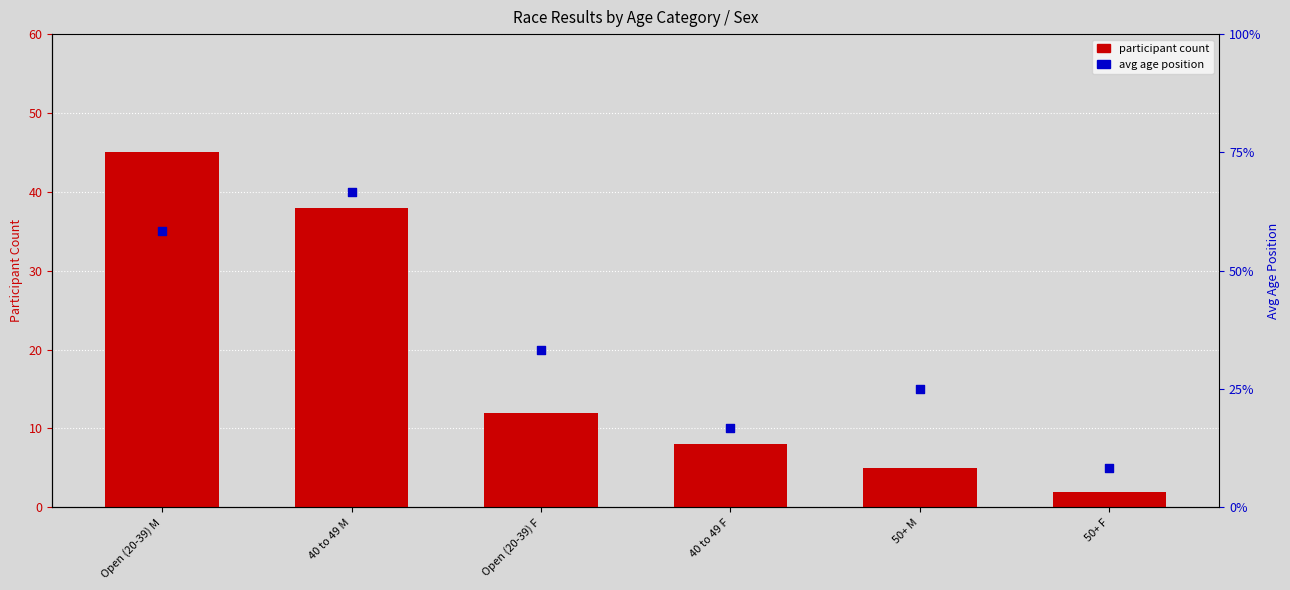

What is the total value across all series at 50+ F?

3